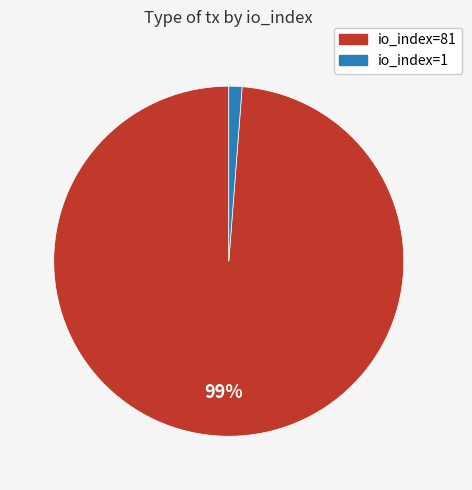

Do io_index=1 and io_index=81 together represent more than half of the pie?

Yes